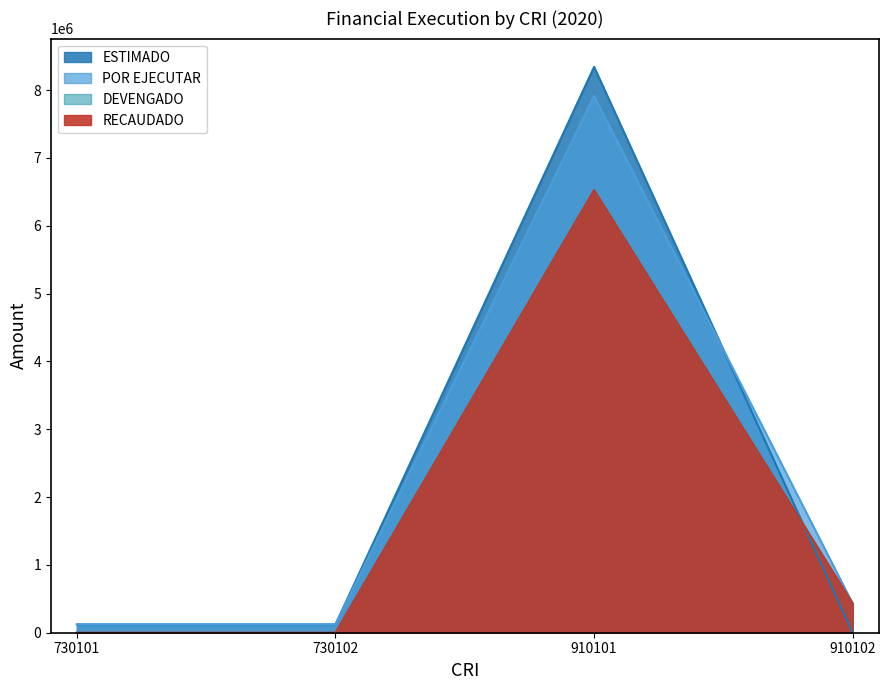

Is it true that DEVENGADO equals 6524000 at 910101?

True